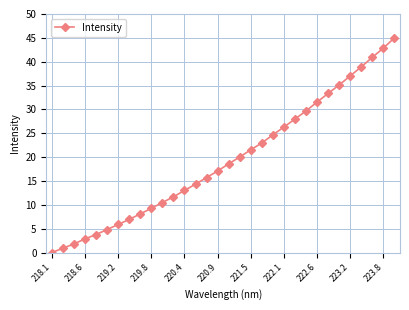

What is the maximum value shown in the chart?

45.0